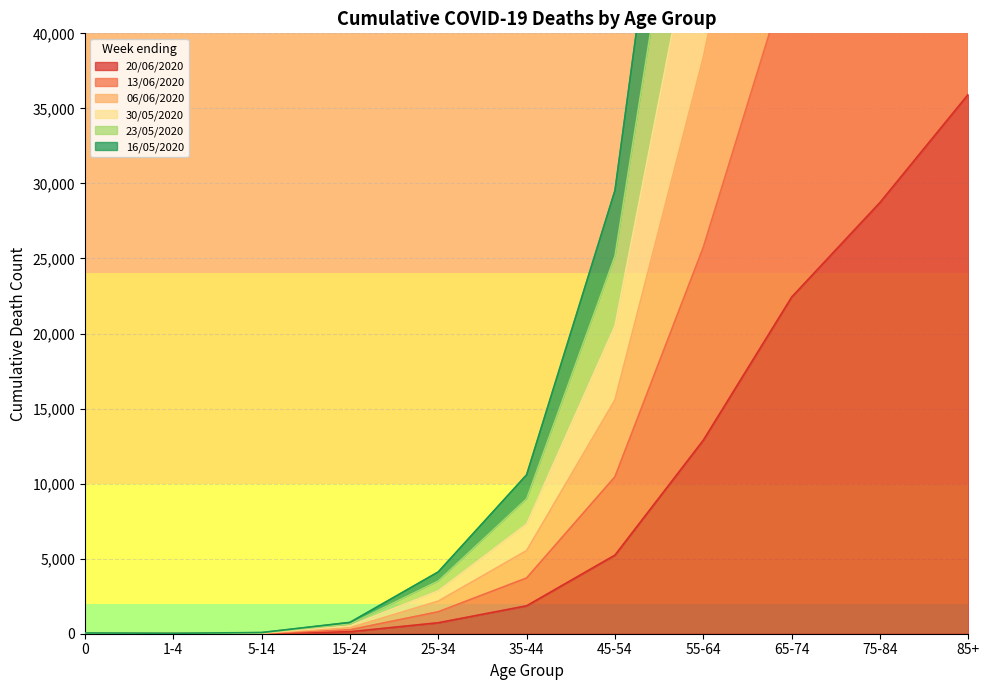

Which series has the widest spread of values?

23/05/2020